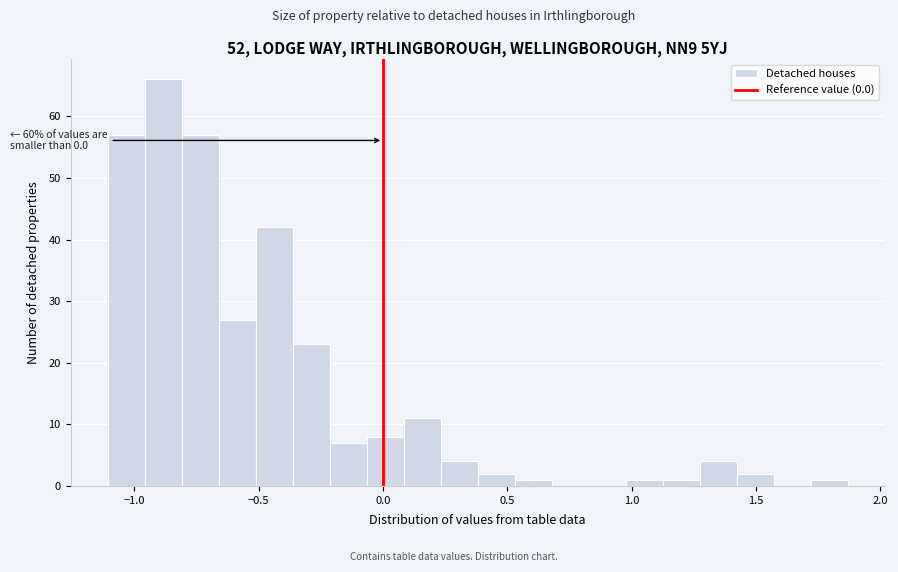

Around what value on the x-axis is the tallest bar? Give the approximate position of its centre, as read against the axis.

-0.90